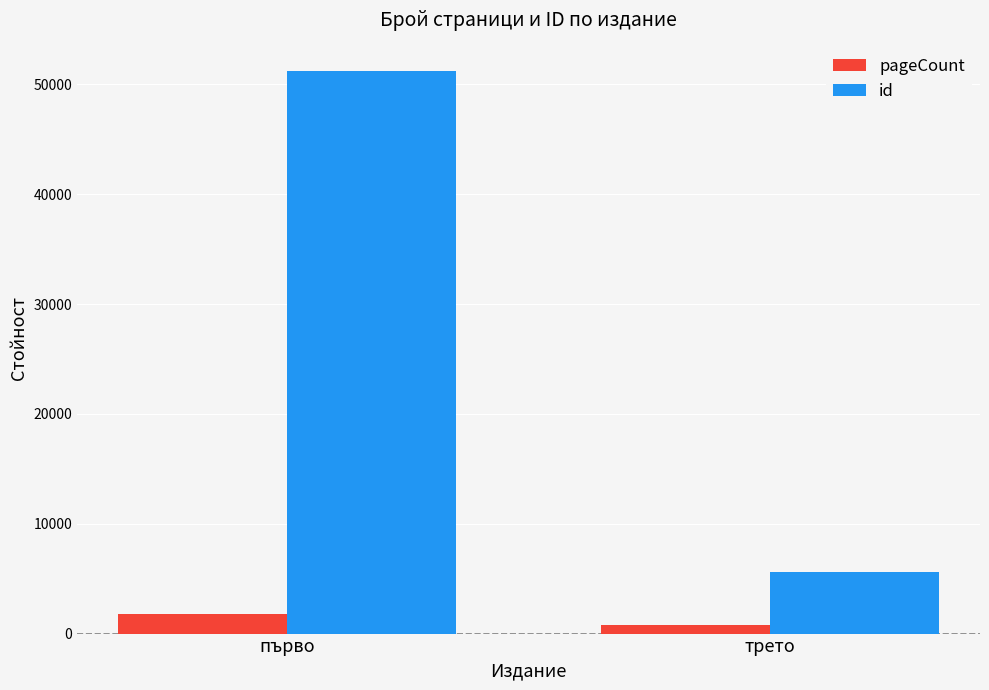

True or false: id has a value of 51246 at първо.

True